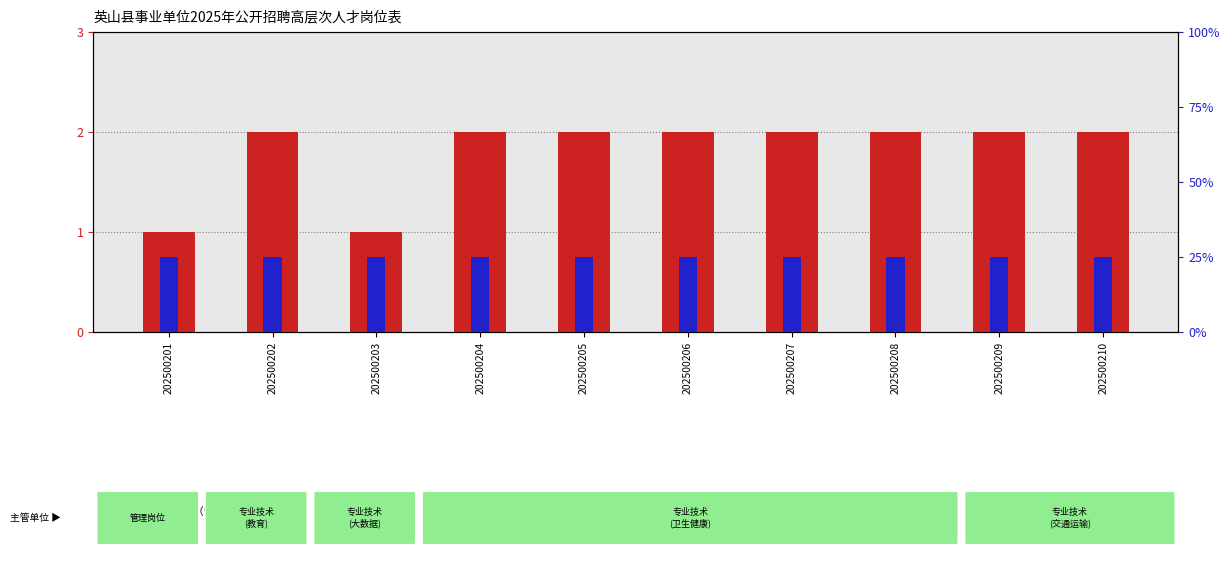

The value of 岗位类别编码 at 202500203 is 0. True or false?

False